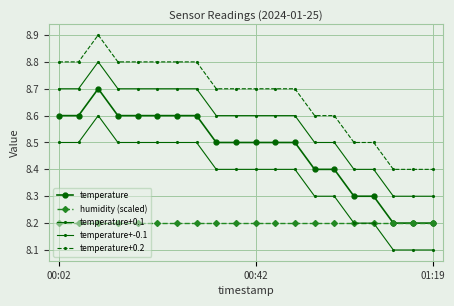

How many data points does each series have?

20